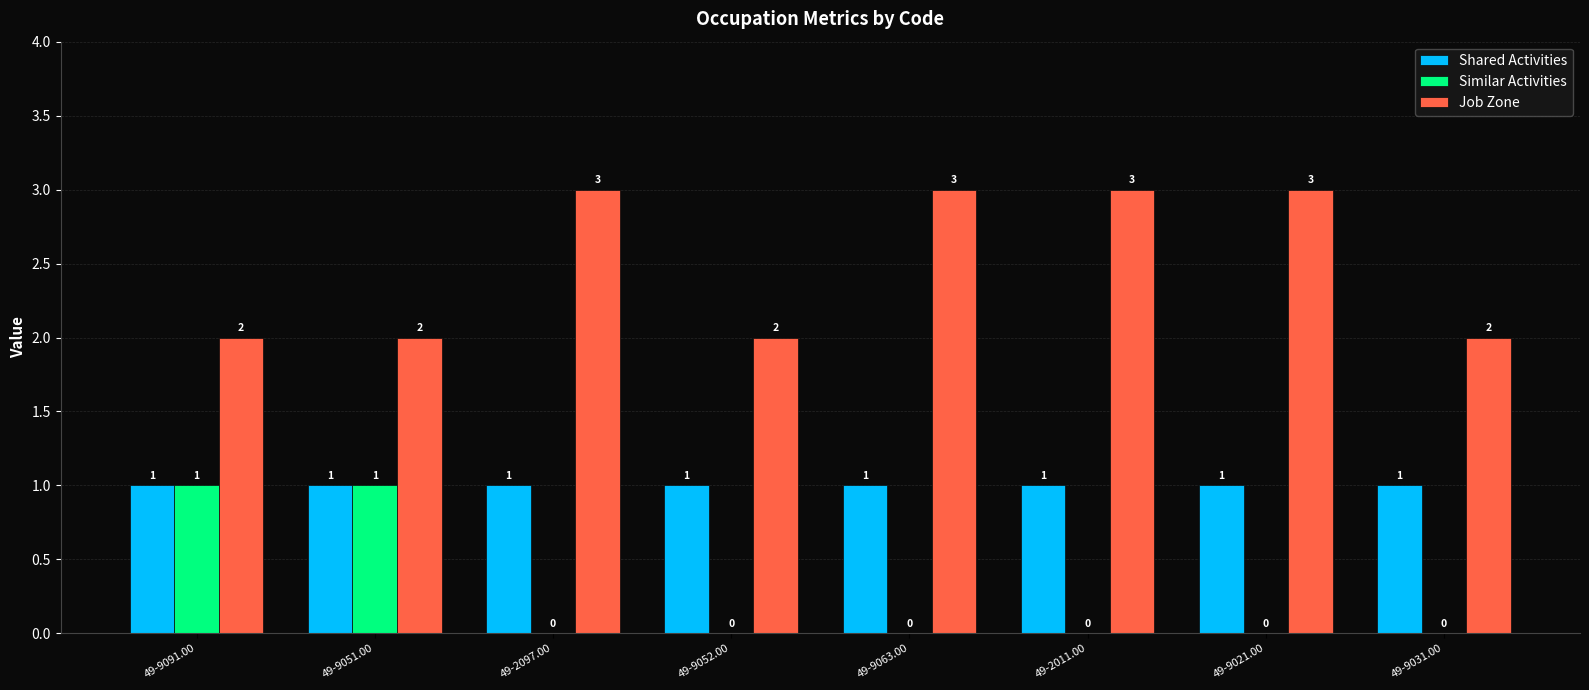

Reading right to left, what are all the values shown in this chart?

Shared Activities: 1	1	1	1	1	1	1	1
Similar Activities: 0	0	0	0	0	0	1	1
Job Zone: 2	3	3	3	2	3	2	2